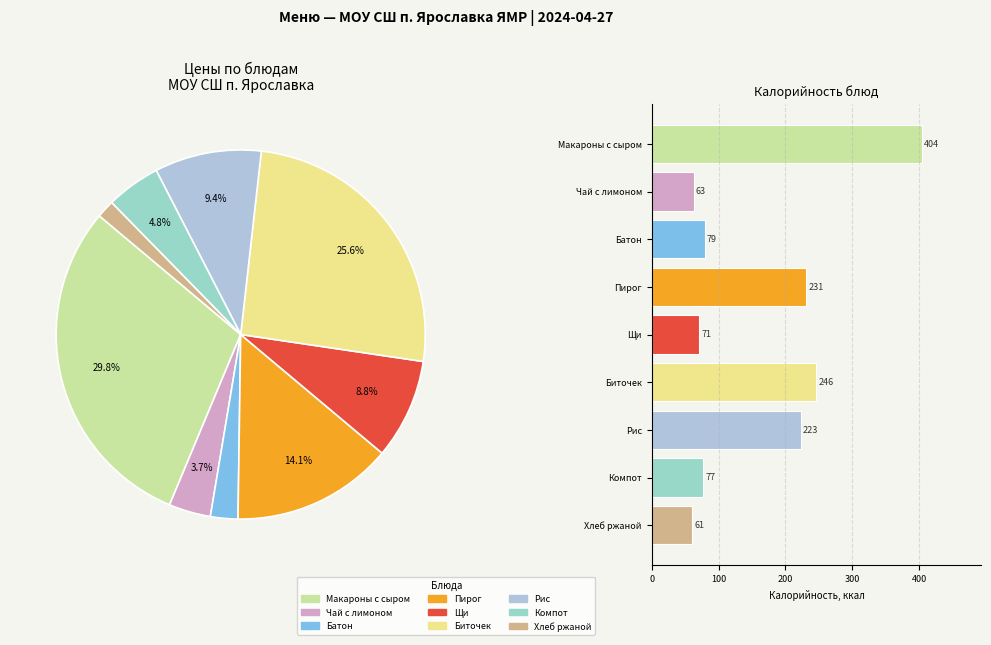

What is the change in value from Биточек Крепыш to Рис отварной?

-24.3